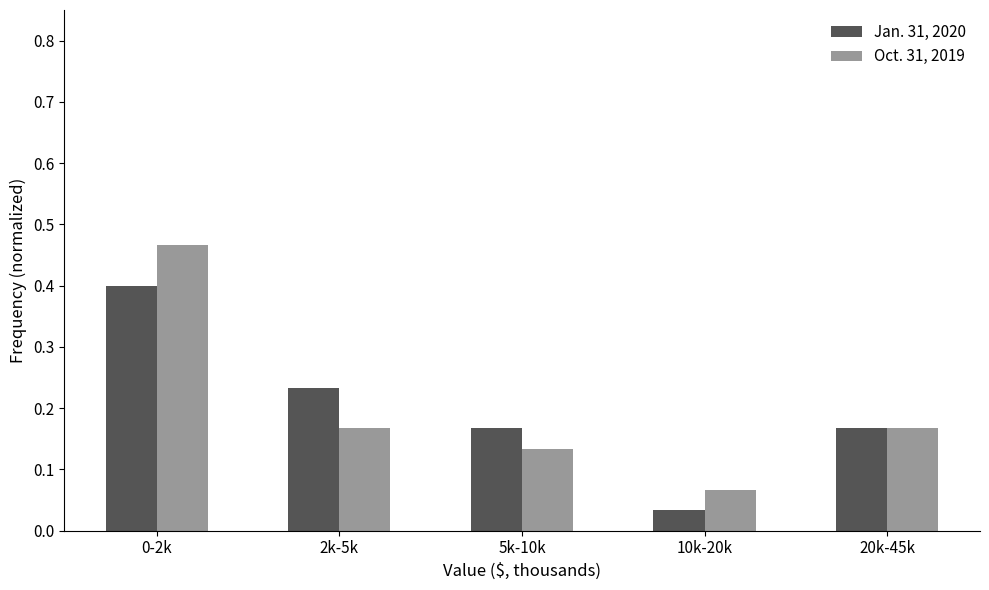

True or false: Jan. 31, 2020 has a value of 0.4 at 0-2k.

True